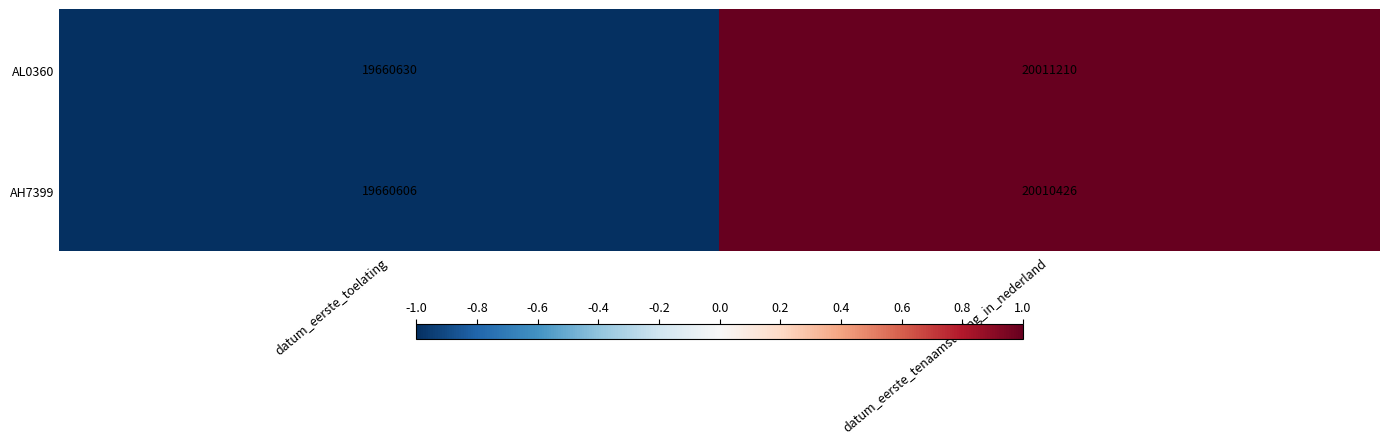

The value of AH7399 at datum_eerste_toelating is -1.0. True or false?

True